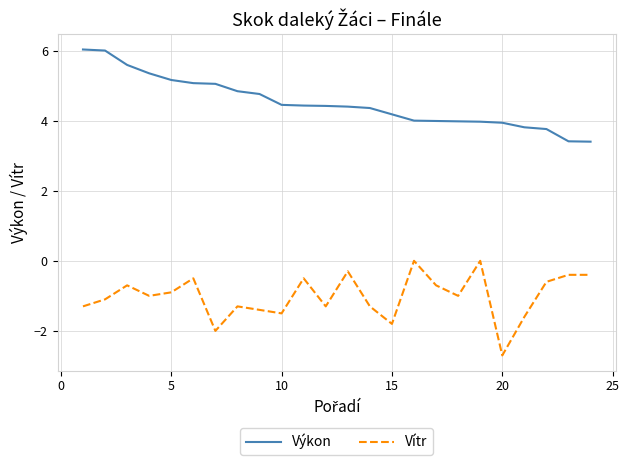

Which series has the largest total across all categories?

Výkon